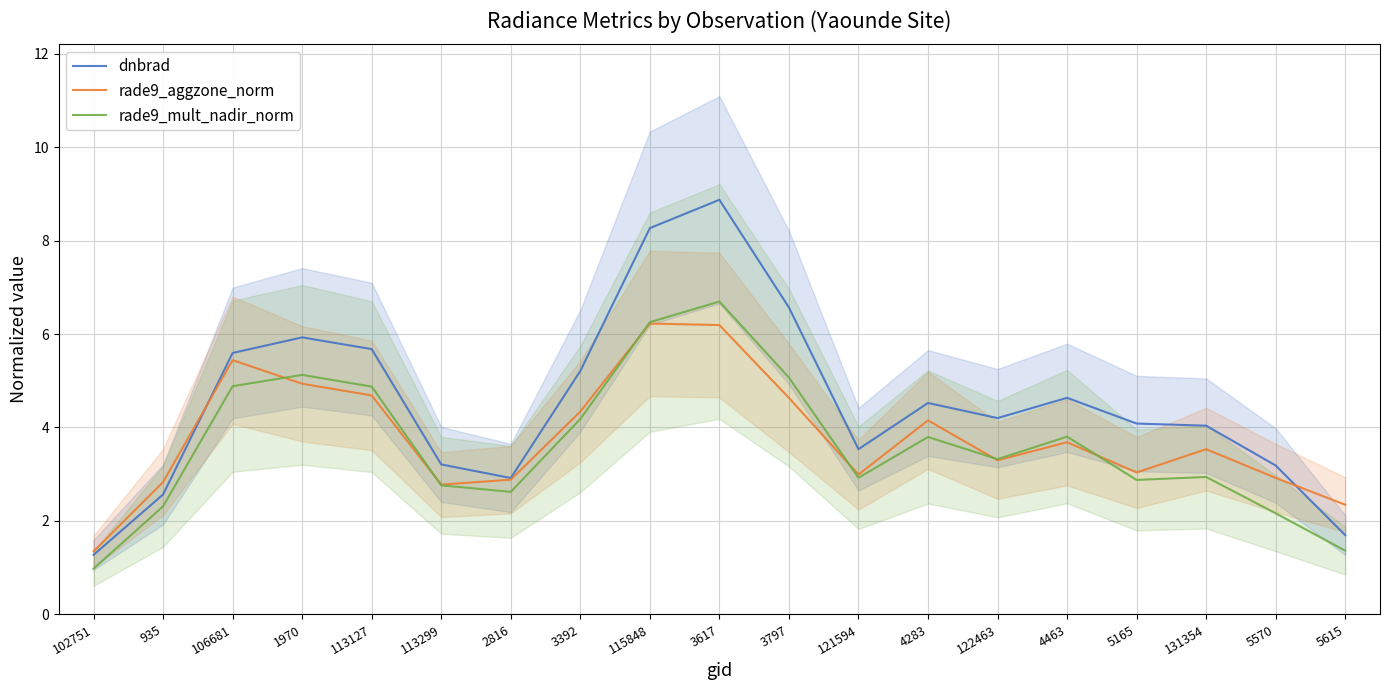

Reading left to right, list all the values displayed in this chart.

dnbrad: 1.3	2.6	5.6	5.9	5.7	3.2	2.9	5.2	8.3	8.9	6.6	3.5	4.5	4.2	4.6	4.1	4.0	3.2	1.7
rade9_aggzone_norm: 1.3	2.8	5.4	4.9	4.7	2.8	2.9	4.3	6.2	6.2	4.6	3.0	4.2	3.3	3.7	3.0	3.5	2.9	2.3
rade9_mult_nadir_norm: 1.0	2.3	4.9	5.1	4.9	2.8	2.6	4.2	6.3	6.7	5.1	2.9	3.8	3.3	3.8	2.9	2.9	2.2	1.4